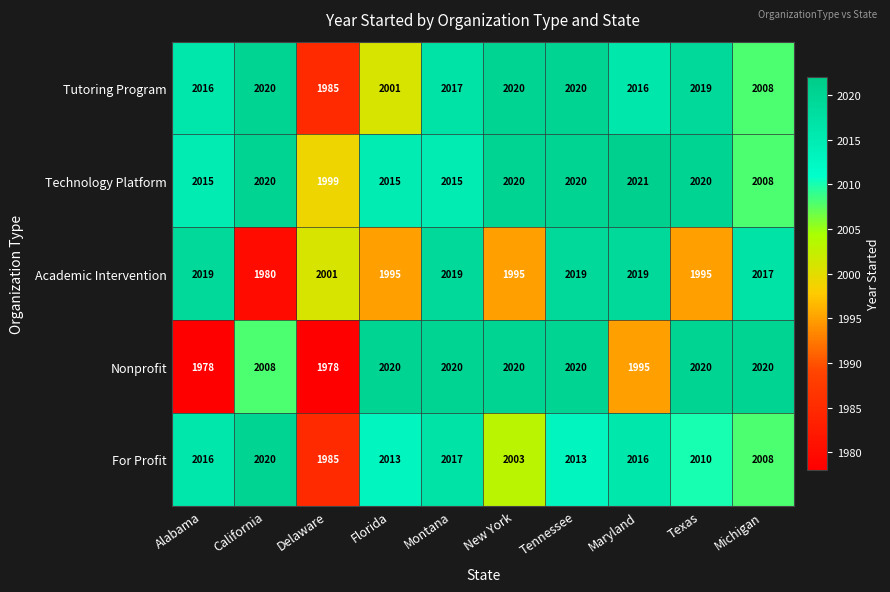

What value does the For Profit series have at Montana?

2017